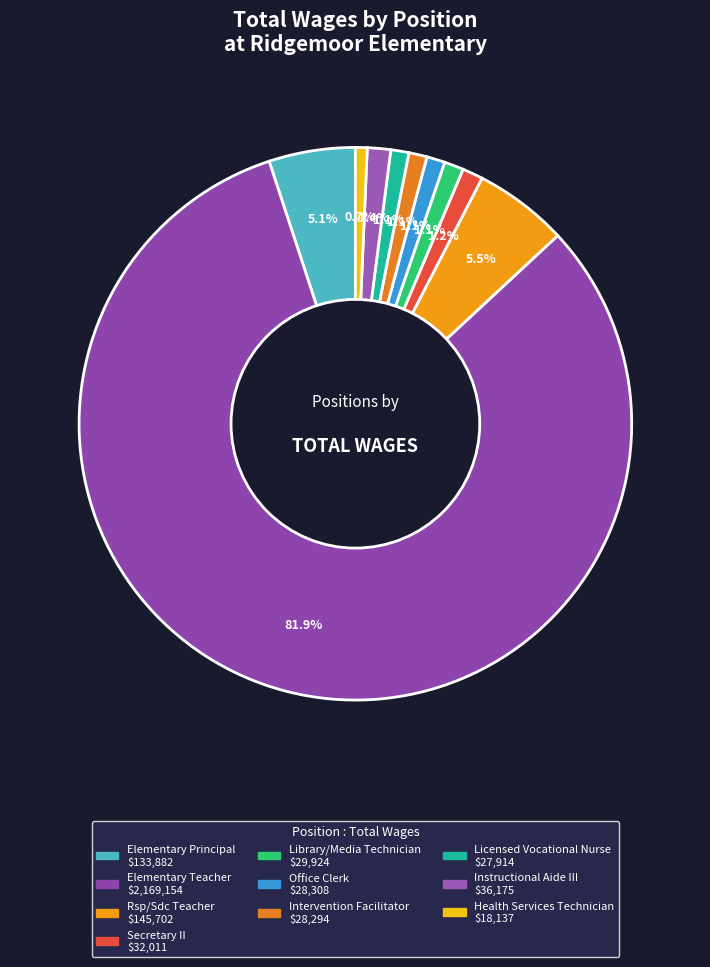

What is the ratio of the value at Licensed Vocational Nurse to the value at Secretary II?

0.9